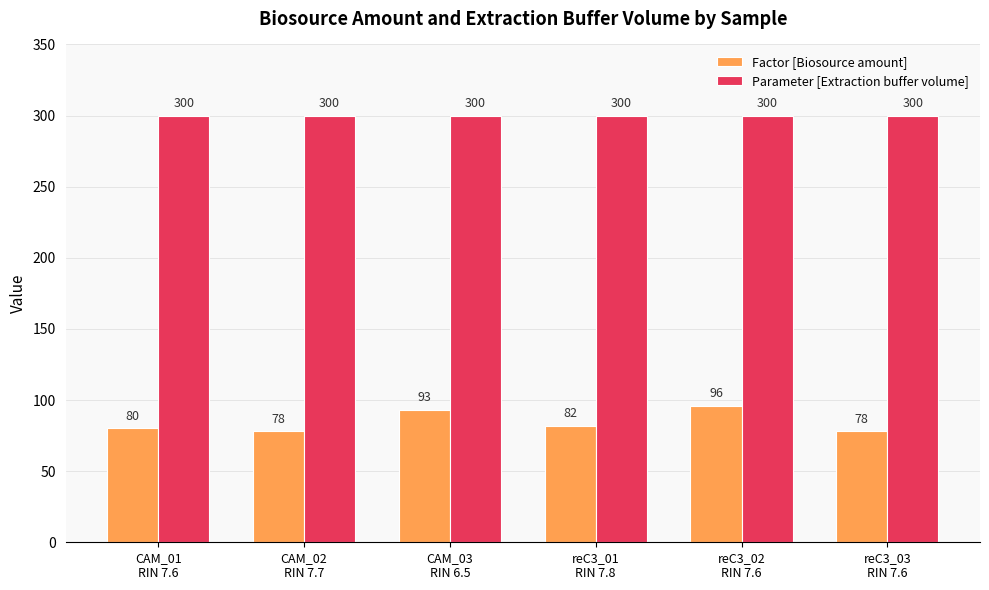

How many Factor [Biosource amount] values are between 78 and 93?

5